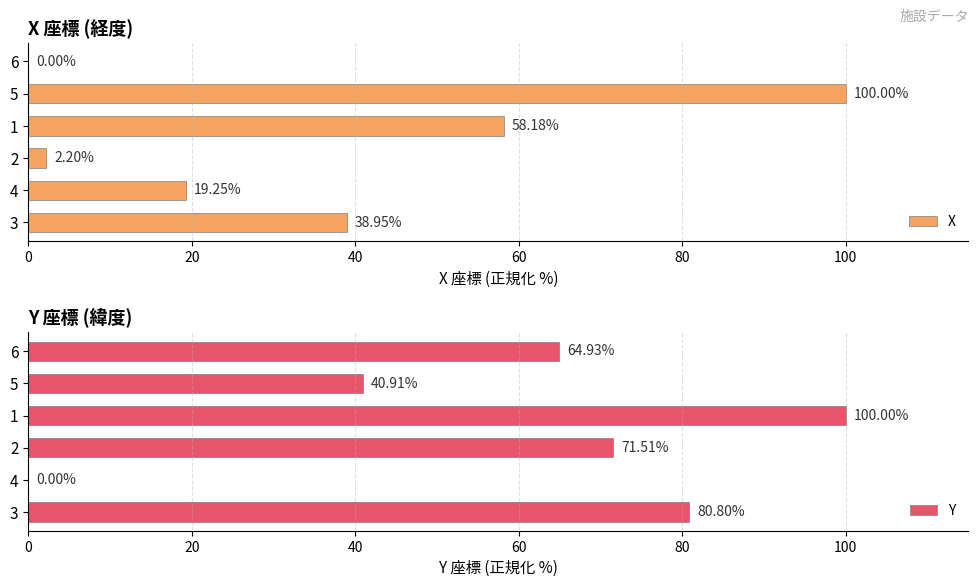

What are all the series names shown in the legend?

X, Y